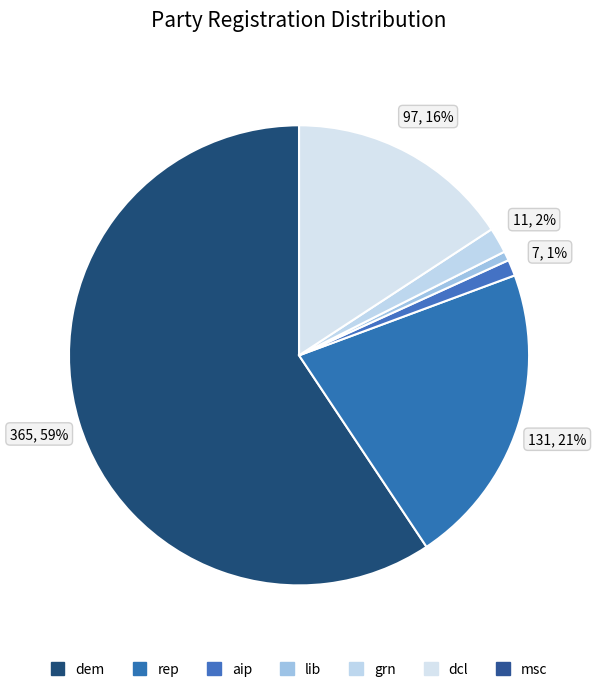

Is msc the majority of the pie?

No